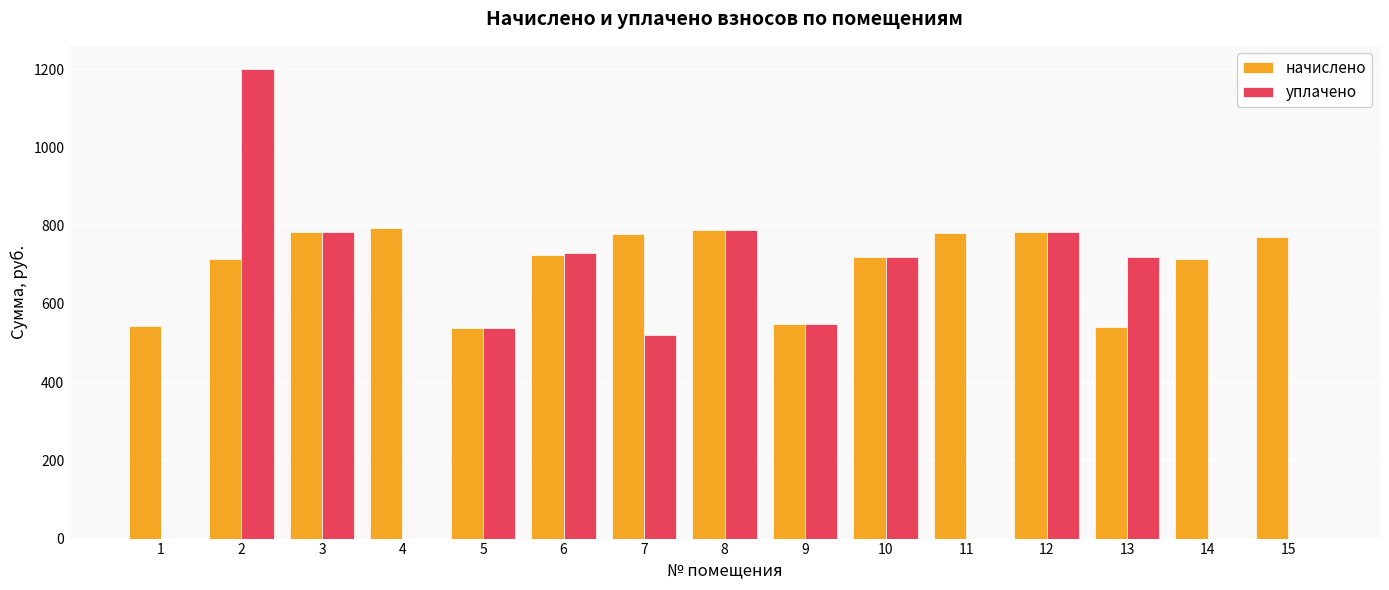

At which category is the sum across all series the highest?

2